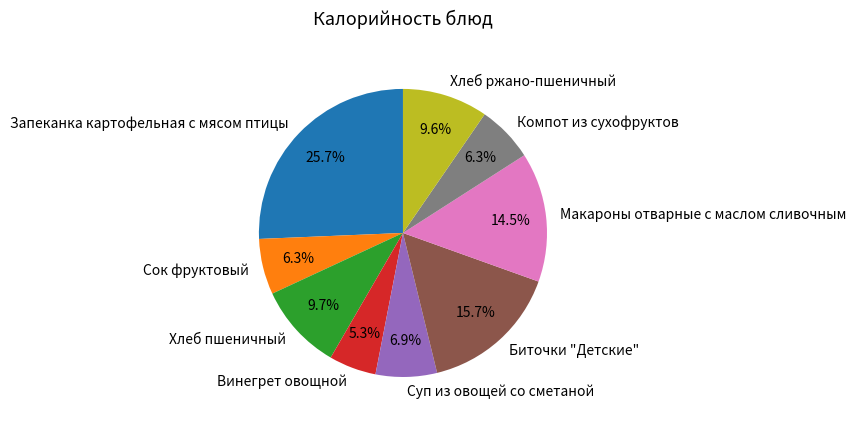

To the nearest percent, what is the difference between the largest and smallest slice percentages?

20%